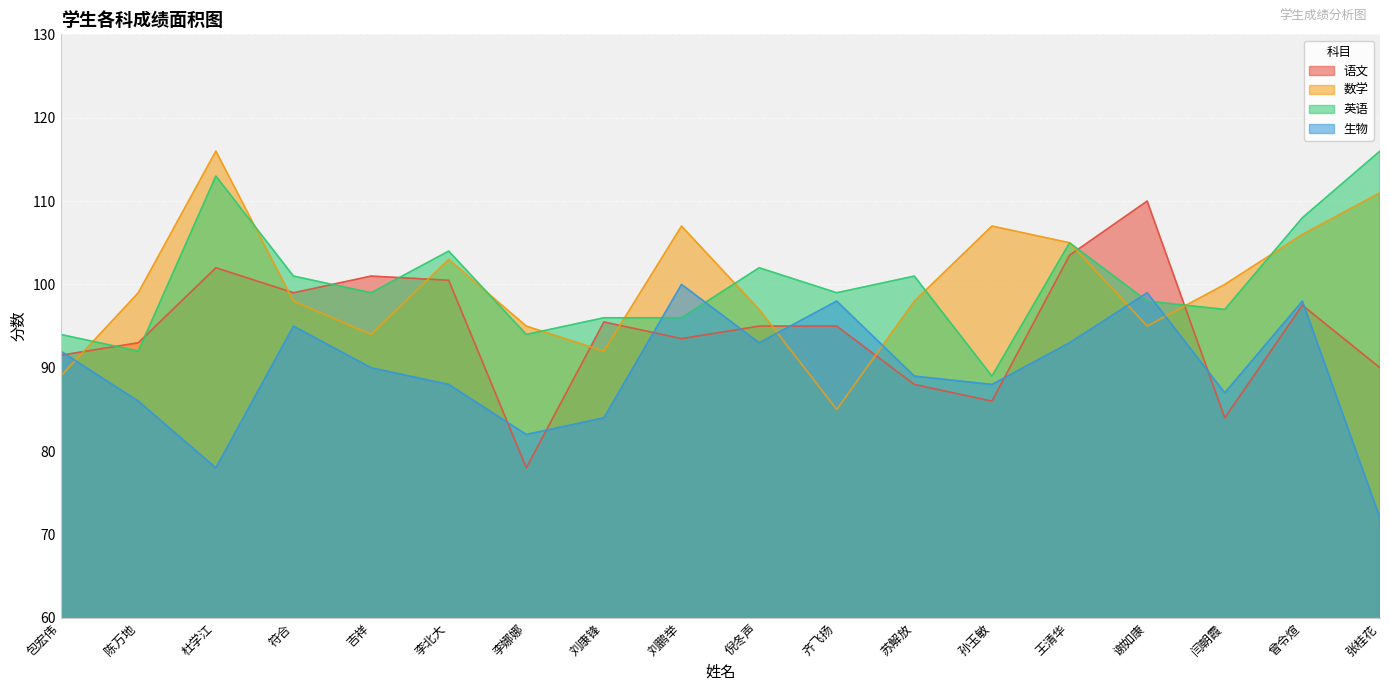

How many interior local valleys does the 生物 series have?

5